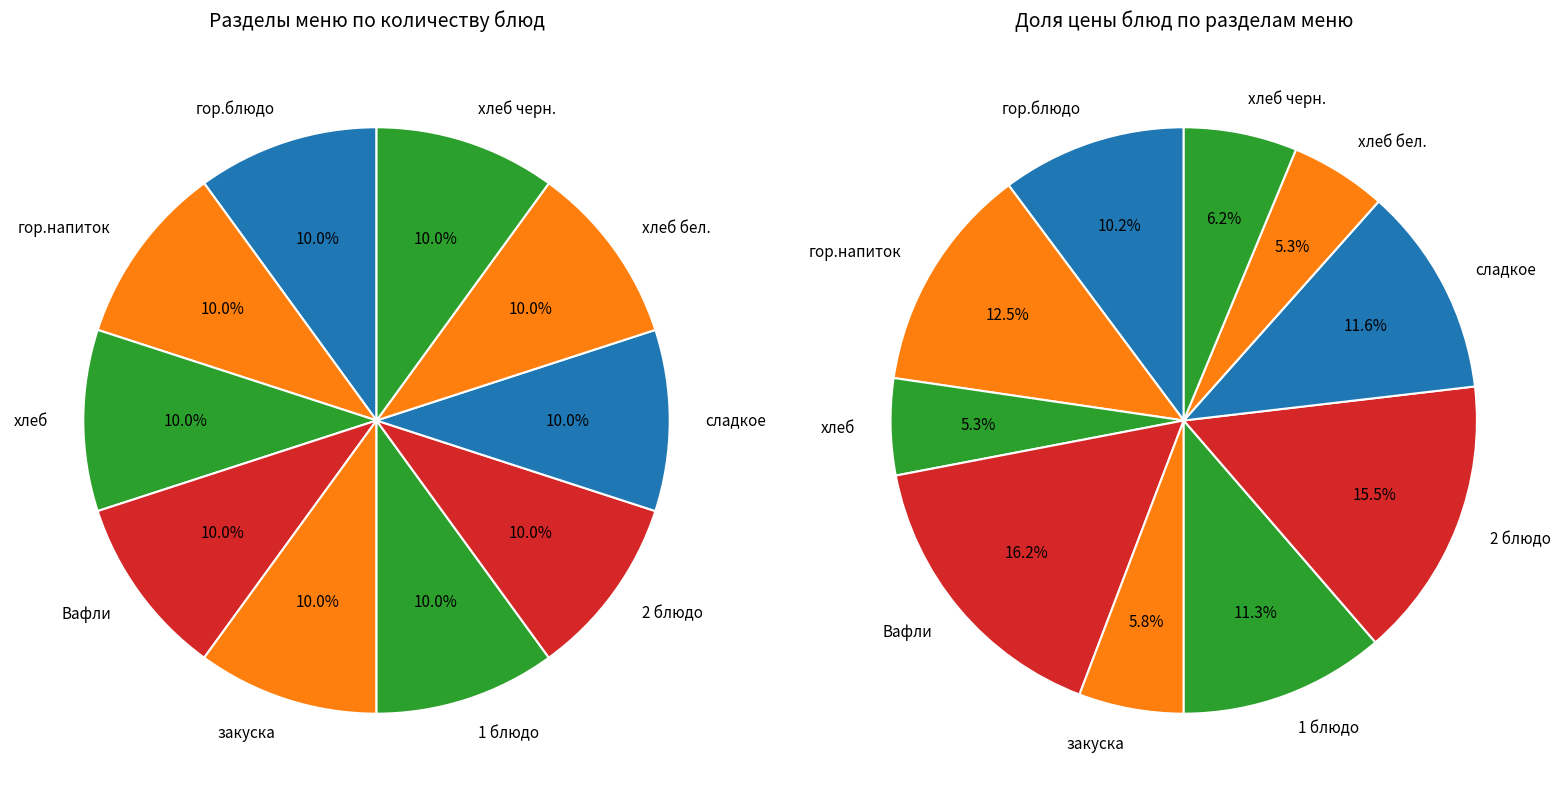

To the nearest percent, what portion does хлеб черн. represent?

6%